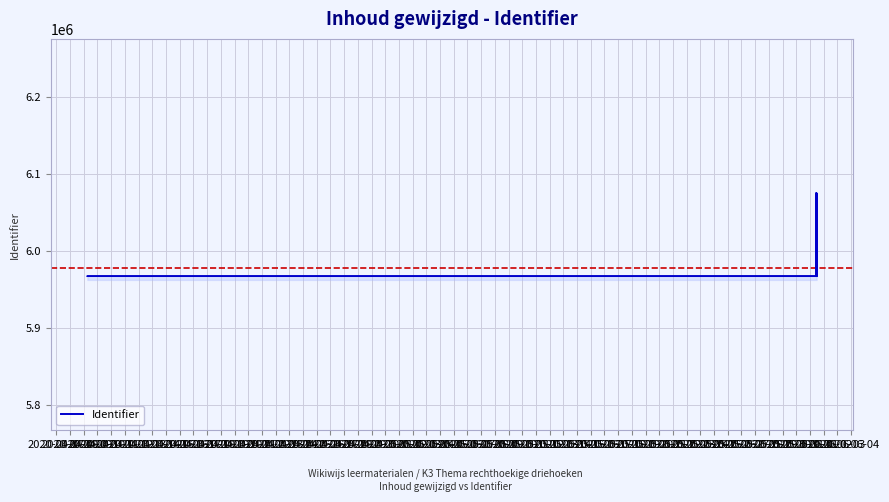

Rank the categories by value from highest to lowest.

2020-04-24, 2020-04-16, 2020-04-28, 2020-04-27, 2020-04-26, 2020-04-25, 2020-04-23, 2020-04-21, 2020-04-20, 2020-04-22, 2020-04-19, 2020-04-18, 2020-04-17, 2020-04-13, 2020-04-12, 2020-04-15, 2020-04-11, 2020-04-10, 2020-04-14, 2020-04-09, 2020-04-08, 2020-04-07